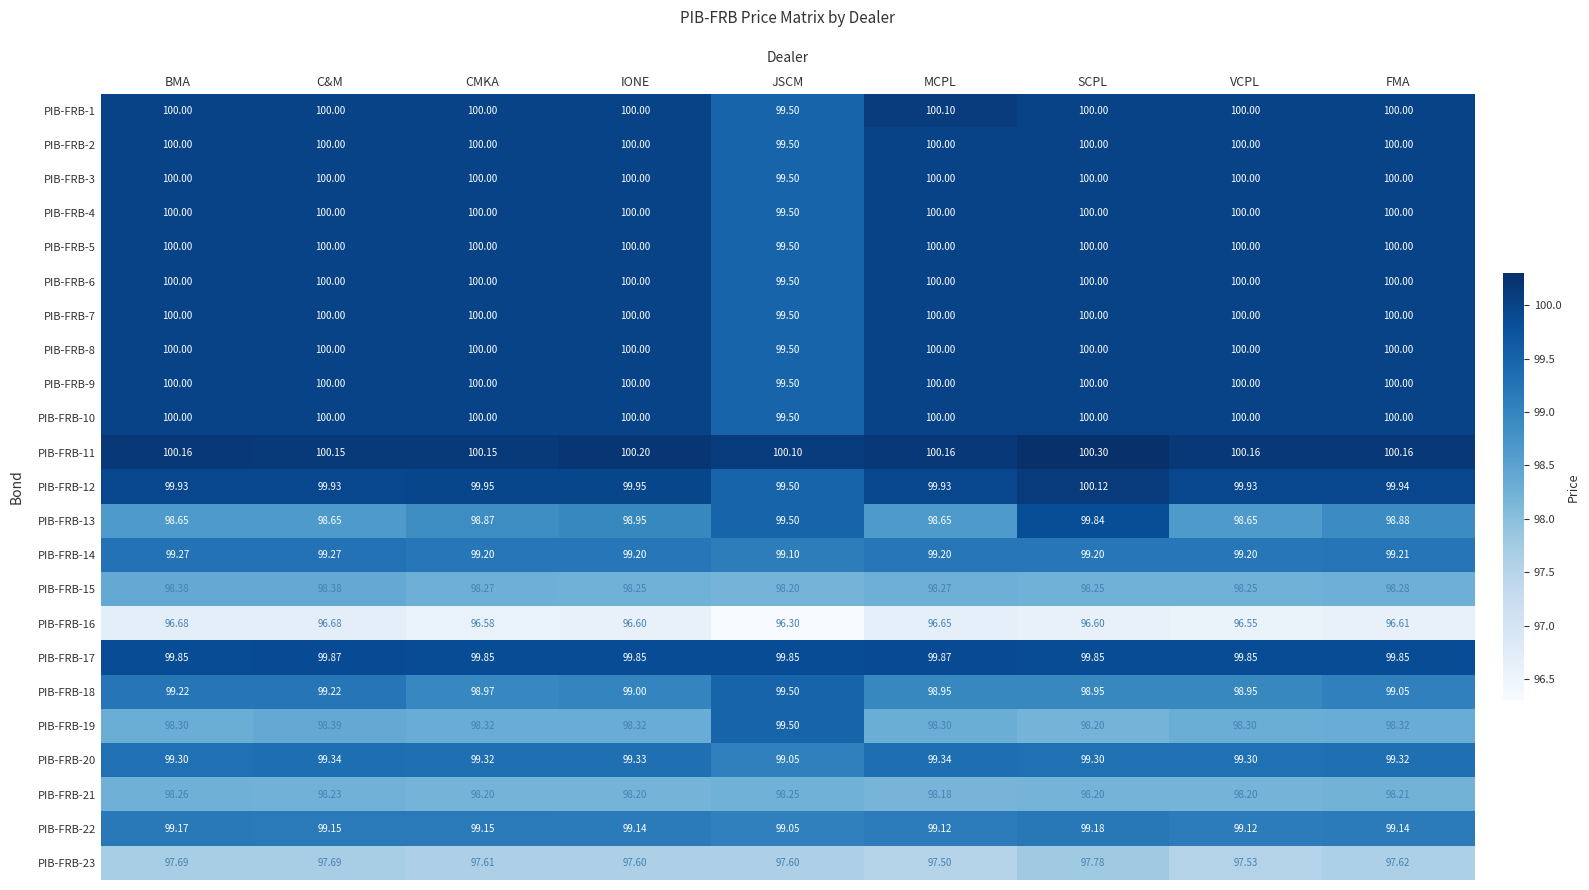

At how many categories does at least one series exceed 97?

9